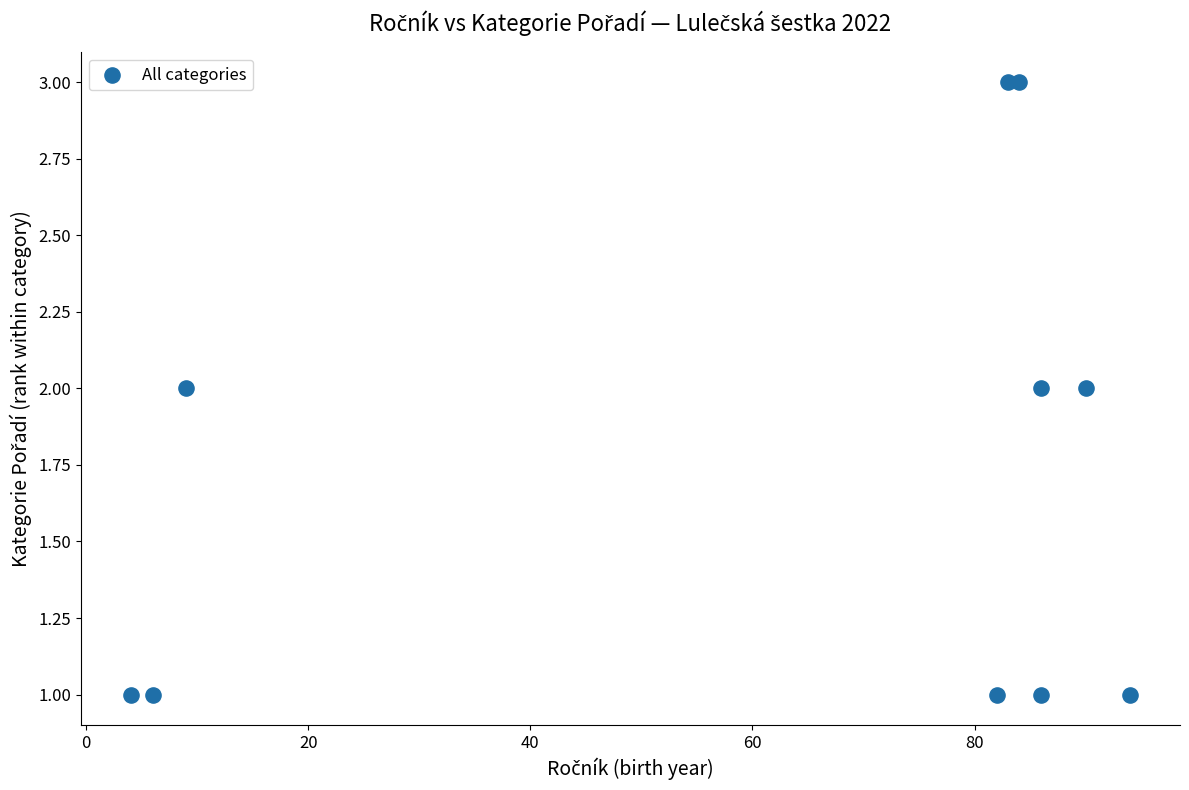

What is the range of X values (max minus min)?

90